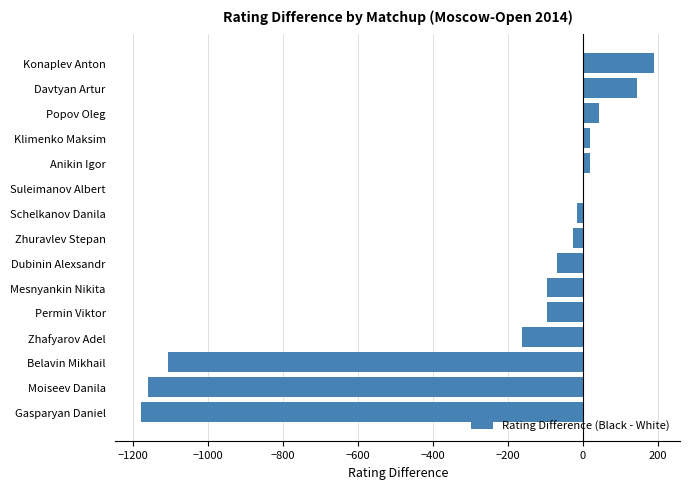

At which label is the value closest to -494?

Zhafyarov Adel